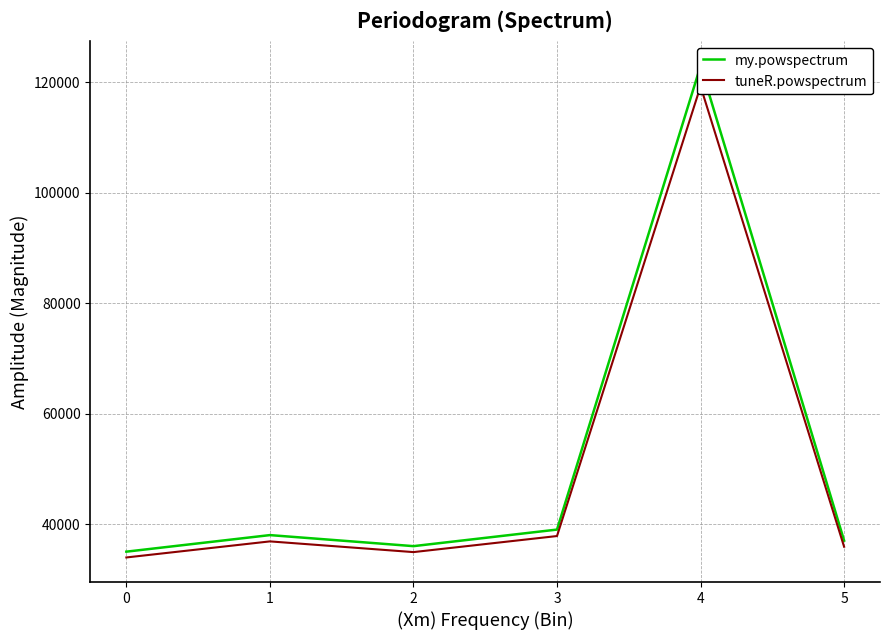

True or false: tuneR.powspectrum and my.powspectrum intersect in this chart.

False